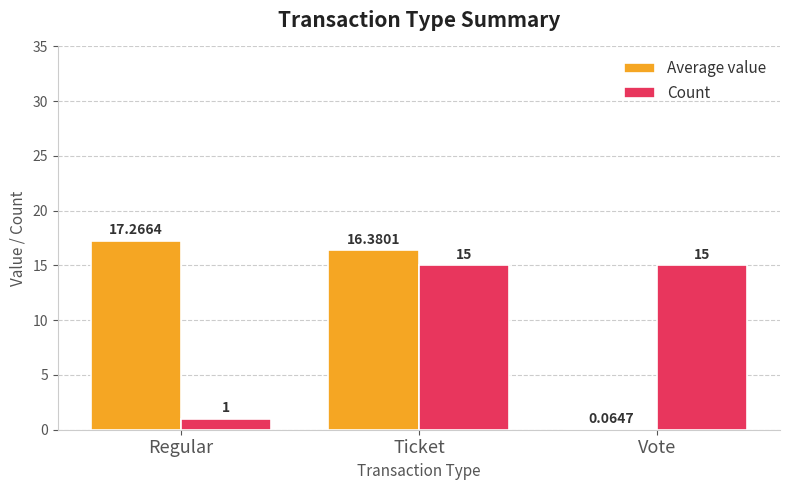

Between Regular and Ticket, which series saw the biggest shift?

Count